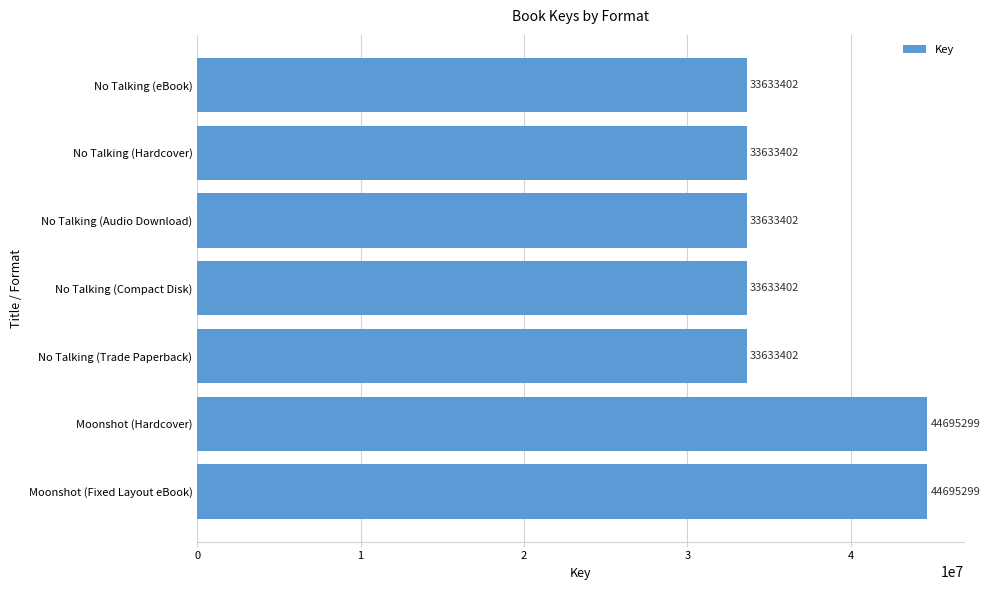

What is the maximum value shown in the chart?

44695299